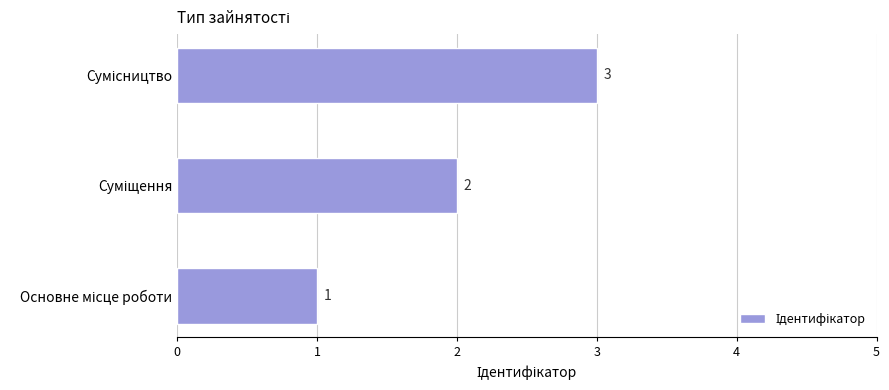

How many values are between 1 and 3?

3